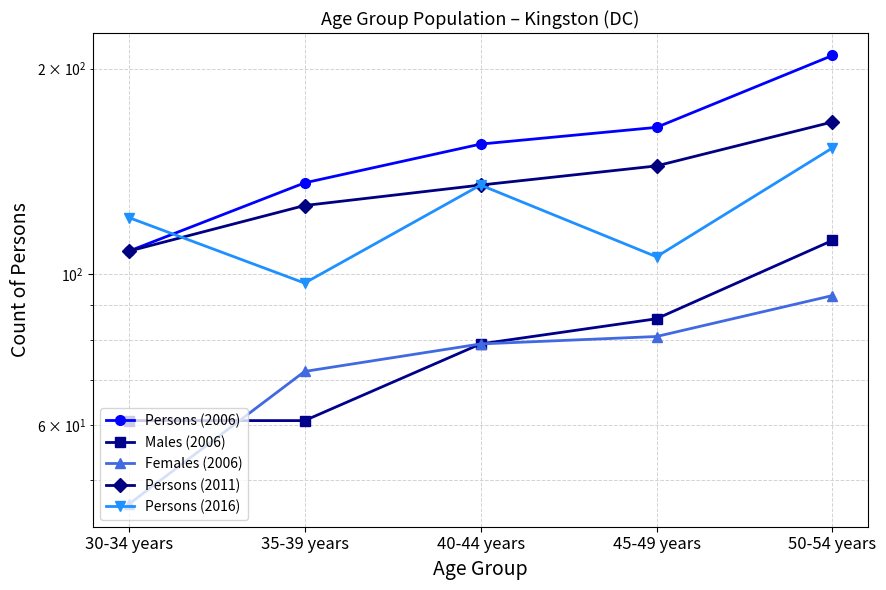

What is the difference between the maximum and minimum values in the Males (2006) series?

51